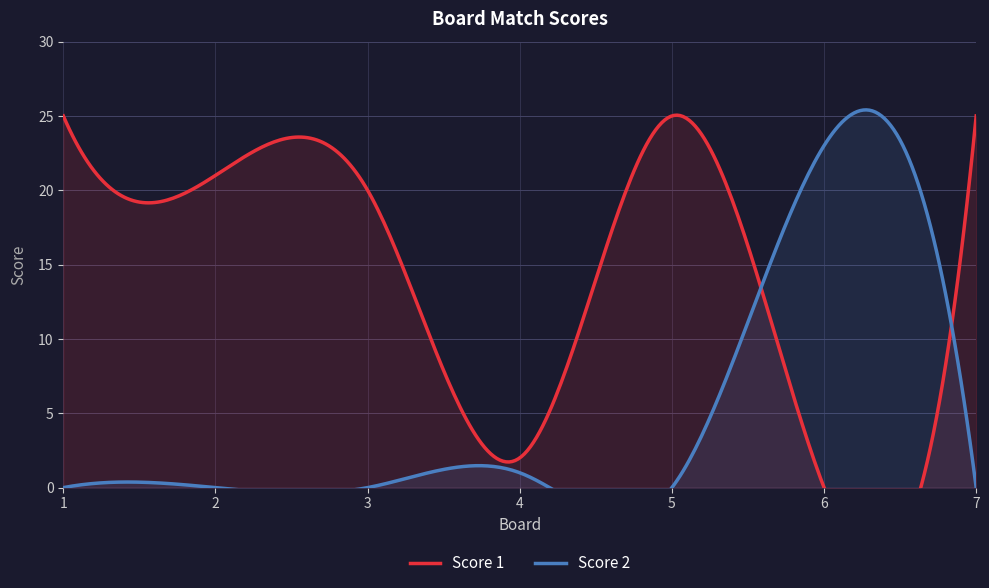

Is the value of Score 1 at 1 greater than the value of Score 2 at 4?

Yes